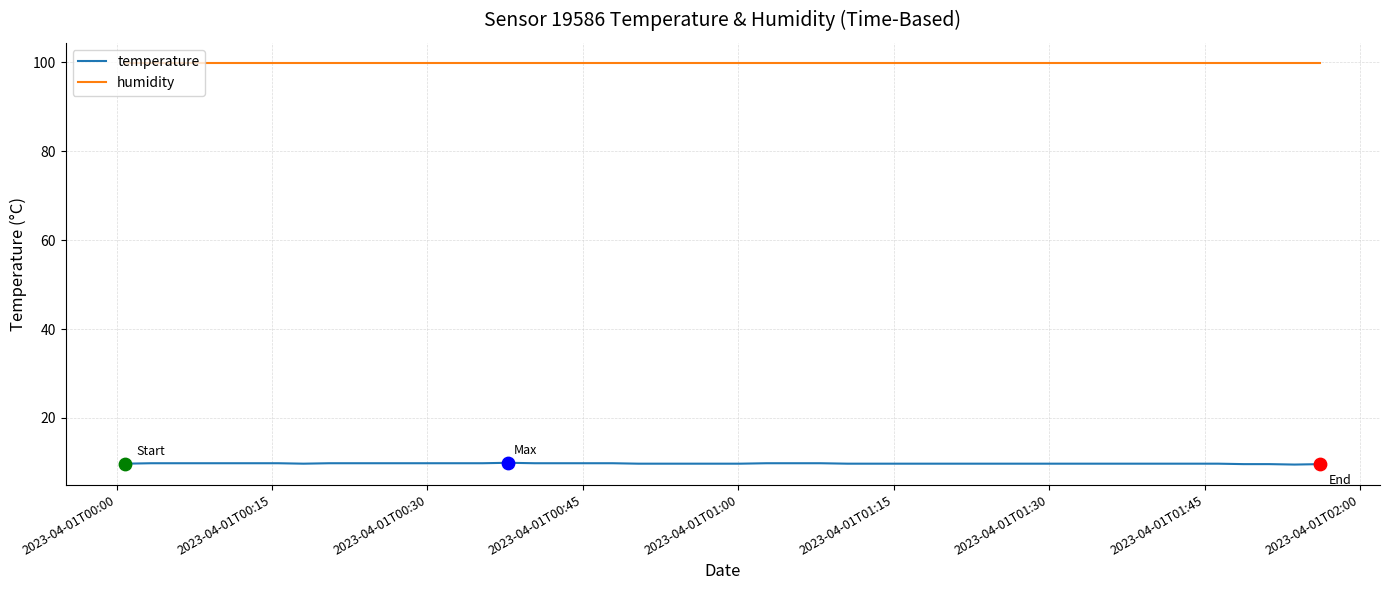

True or false: temperature and humidity intersect in this chart.

False